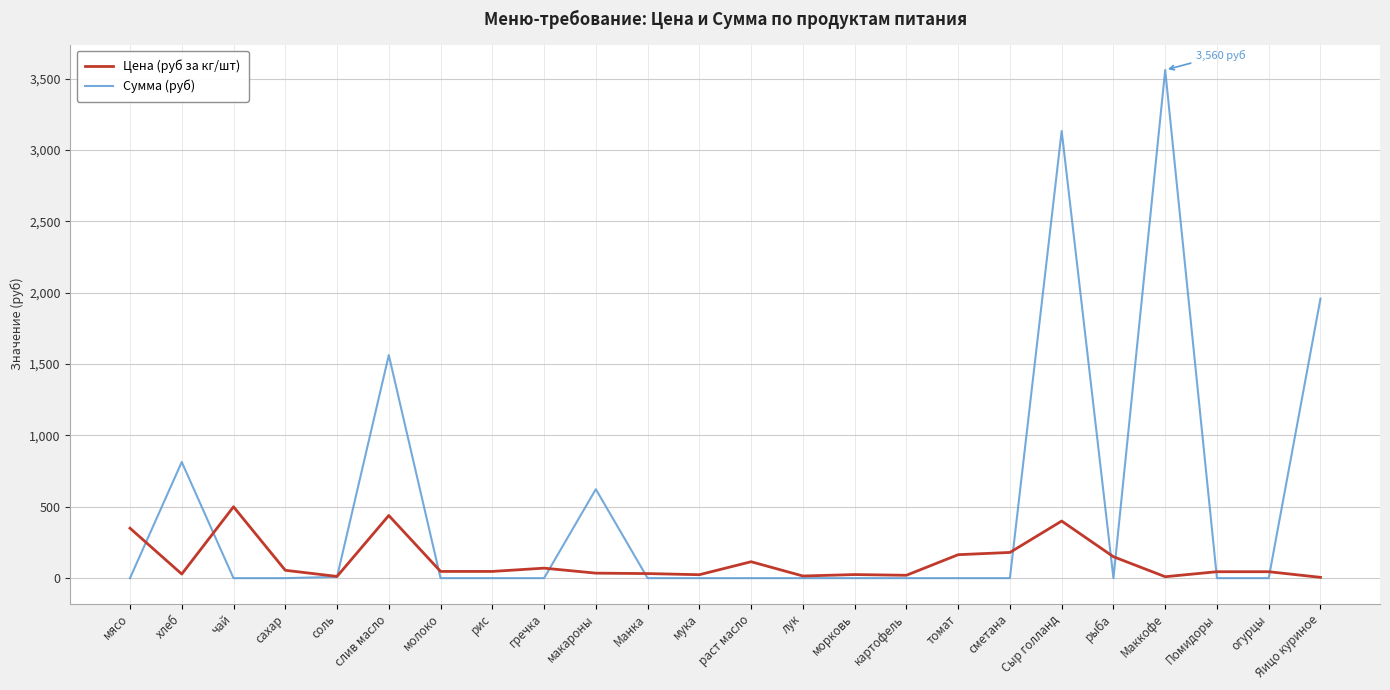

How many lines are shown in the chart?

2